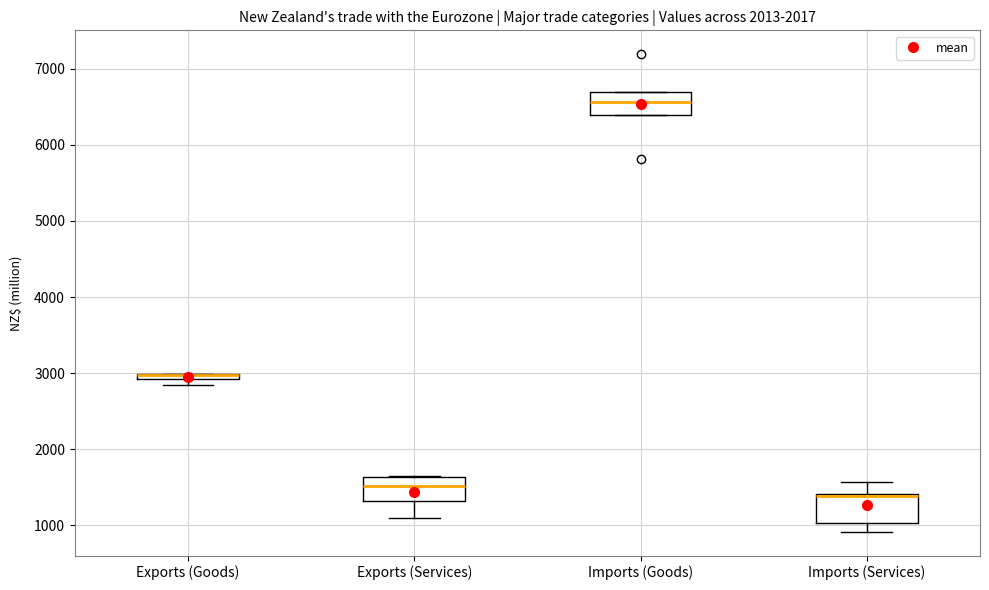

Where does the lower whisker of the box for Exports (Services) end on the y-axis? The values are not printed on the chart, so give them approximately, as read against the axis.

1100